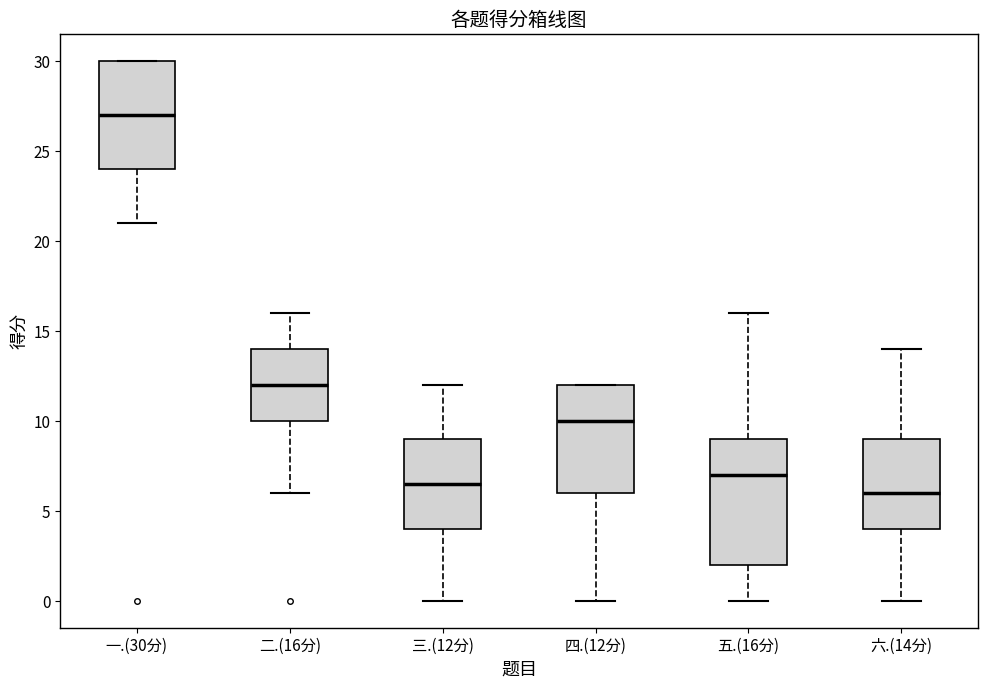

Where is the upper edge of the box for 四.(12分) on the y-axis? The values are not printed on the chart, so give them approximately, as read against the axis.

12.0